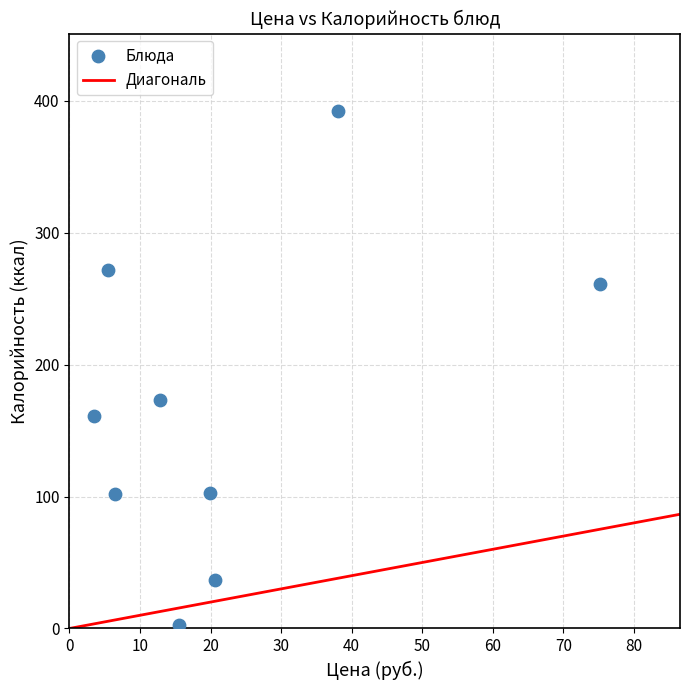

What is the average Y value?

167